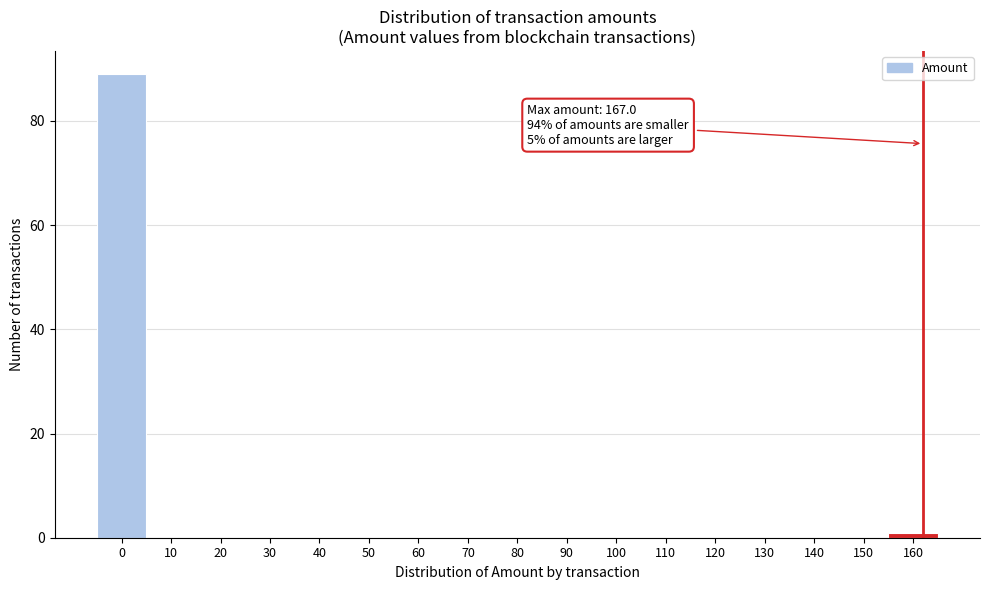

Reading left to right, extract all data points from this chart.

0=89	10=0	20=0	30=0	40=0	50=0	60=0	70=0	80=0	90=0	100=0	110=0	120=0	130=0	140=0	150=0	160=1